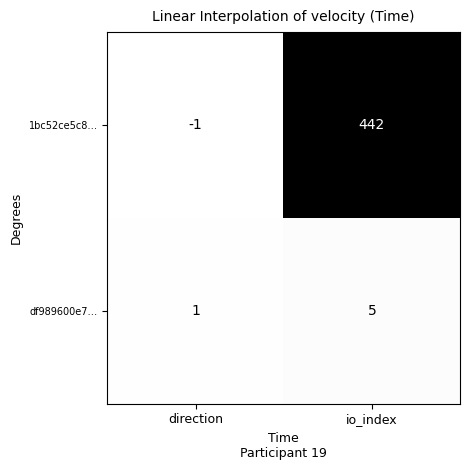

How many data points does each series have?

2